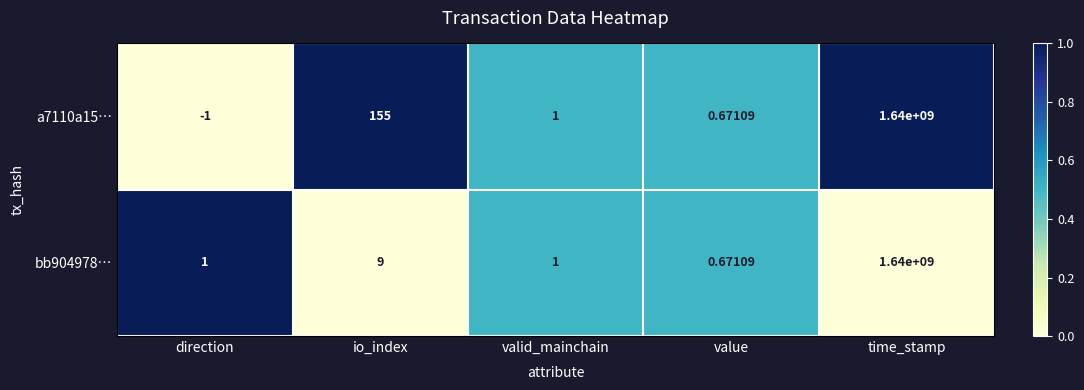

List the series in order of their overall mean, highest first.

a7110a15…, bb904978…